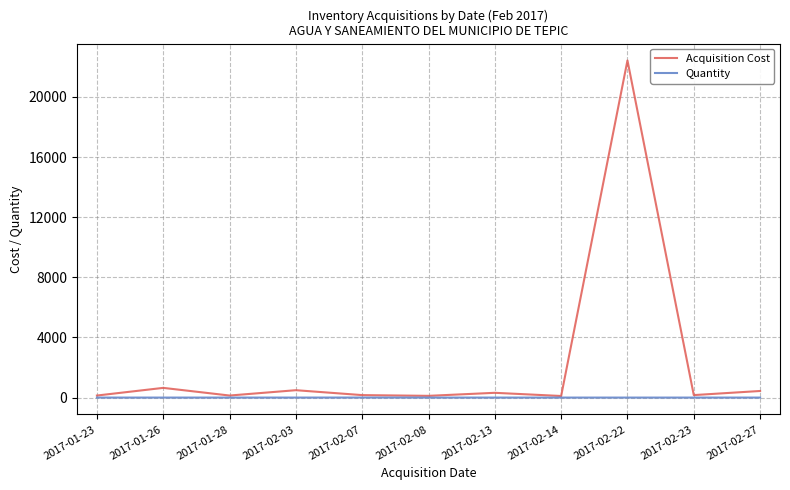

At which category is the sum across all series the highest?

2017-02-22